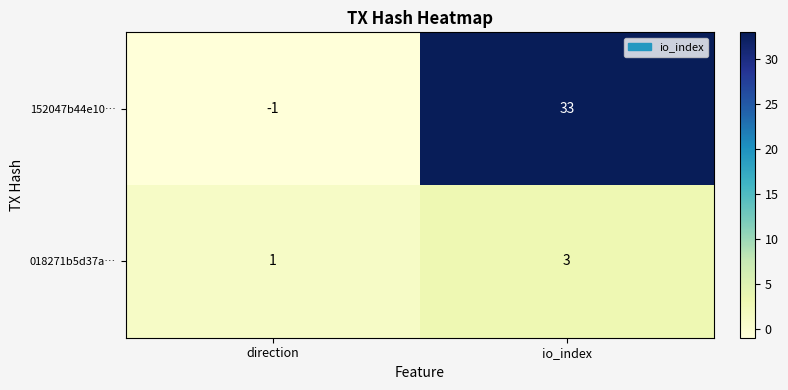

List the series in order of their peak value, highest first.

152047b44e10…, 018271b5d37a…